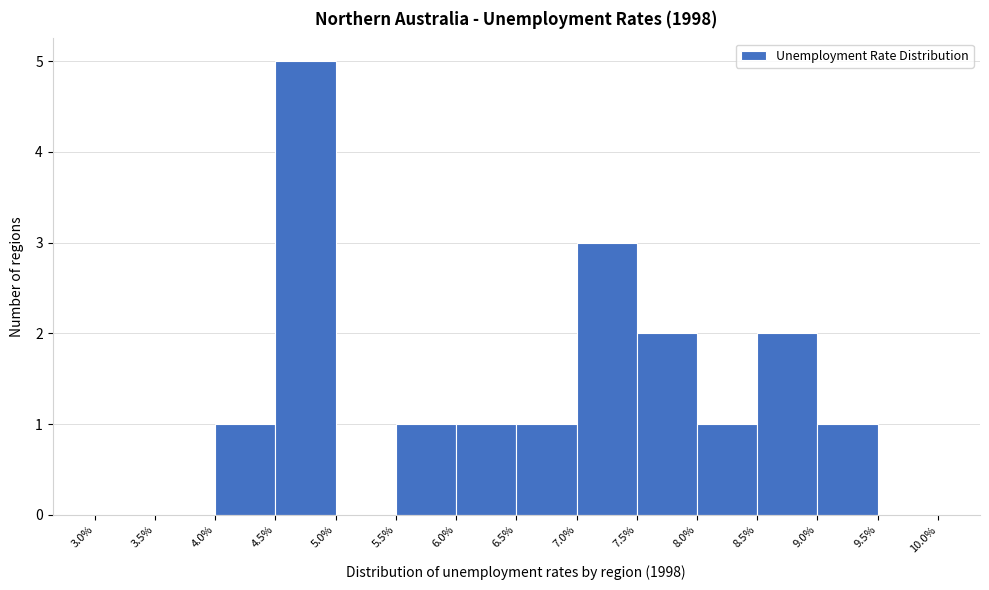

Reading left to right, transcribe this chart: for each bar, give the range it covers on the x-axis and its height. The values are not printed on the chart, so give them approximately, as read against the axis.

3.0% to 3.5%: 0
3.5% to 4.0%: 0
4.0% to 4.5%: 1
4.5% to 5.0%: 5
5.0% to 5.5%: 0
5.5% to 6.0%: 1
6.0% to 6.5%: 1
6.5% to 7.0%: 1
7.0% to 7.5%: 3
7.5% to 8.0%: 2
8.0% to 8.5%: 1
8.5% to 9.0%: 2
9.0% to 9.5%: 1
9.5% to 10.0%: 0